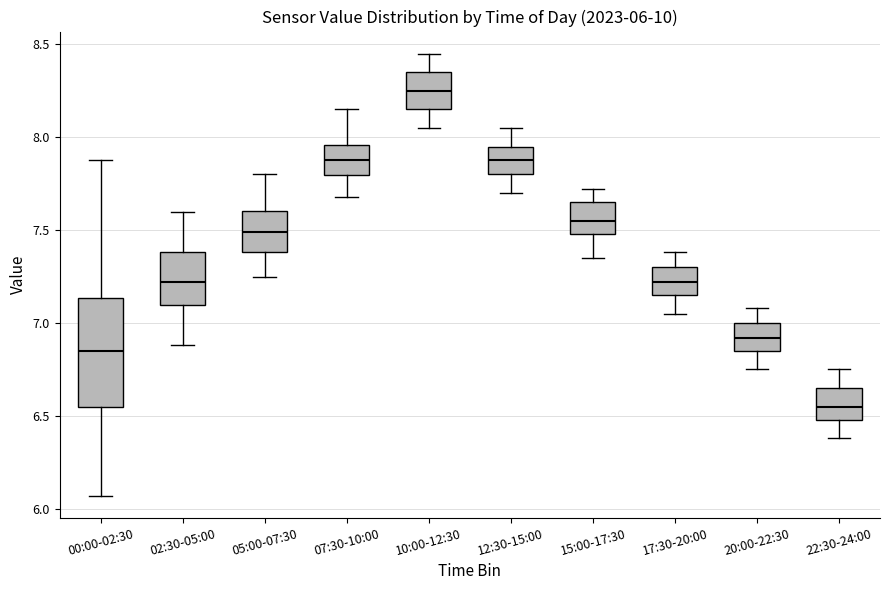

Which box is the tallest, from its lower edge to its upper edge?

00:00-02:30